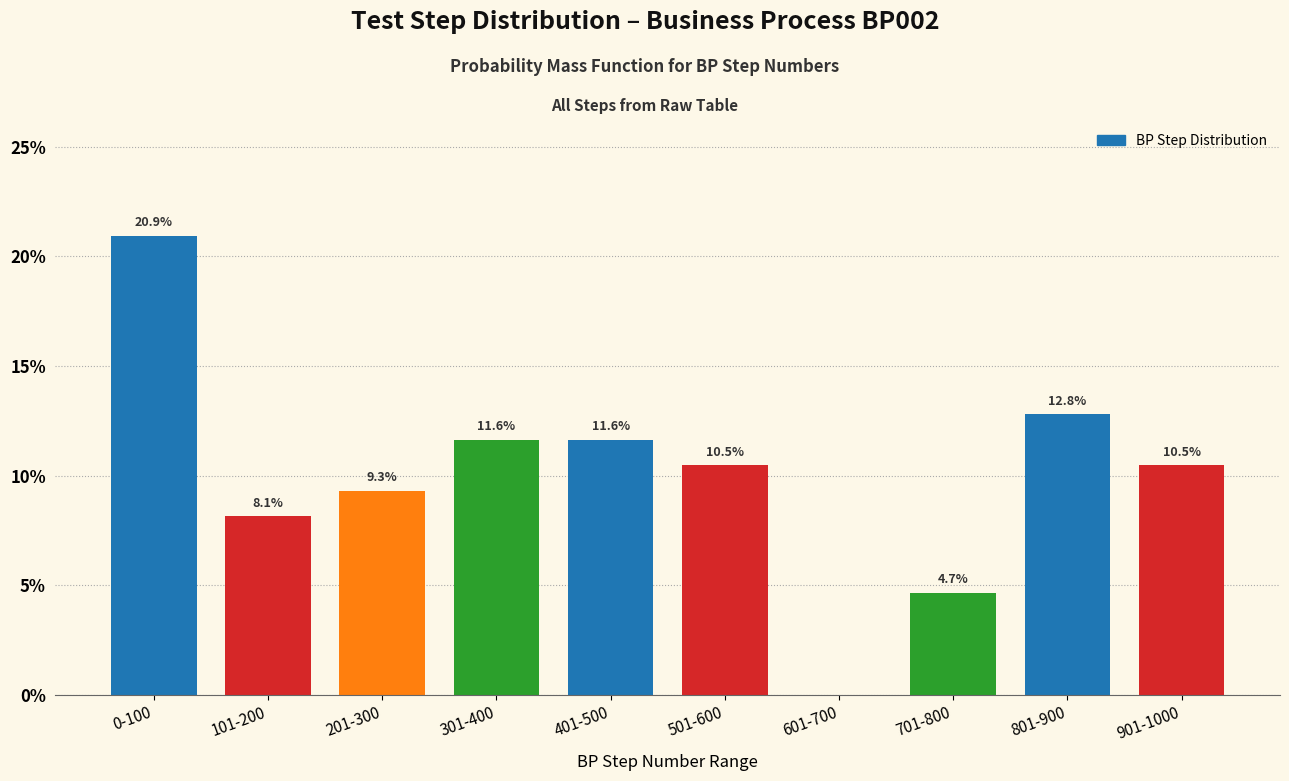

Reading right to left, extract all data points from this chart.

901-1000=10.5	801-900=12.8	701-800=4.7	601-700=0.0	501-600=10.5	401-500=11.6	301-400=11.6	201-300=9.3	101-200=8.1	0-100=20.9